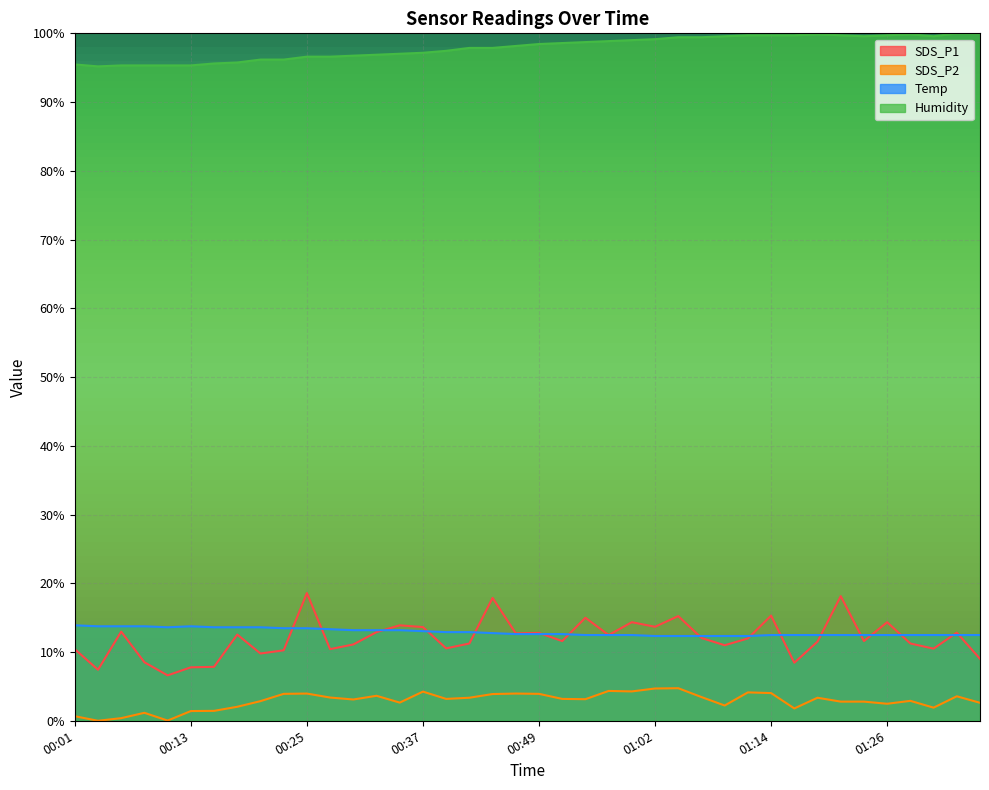

What is the sum of all SDS_P2 values?

115.5